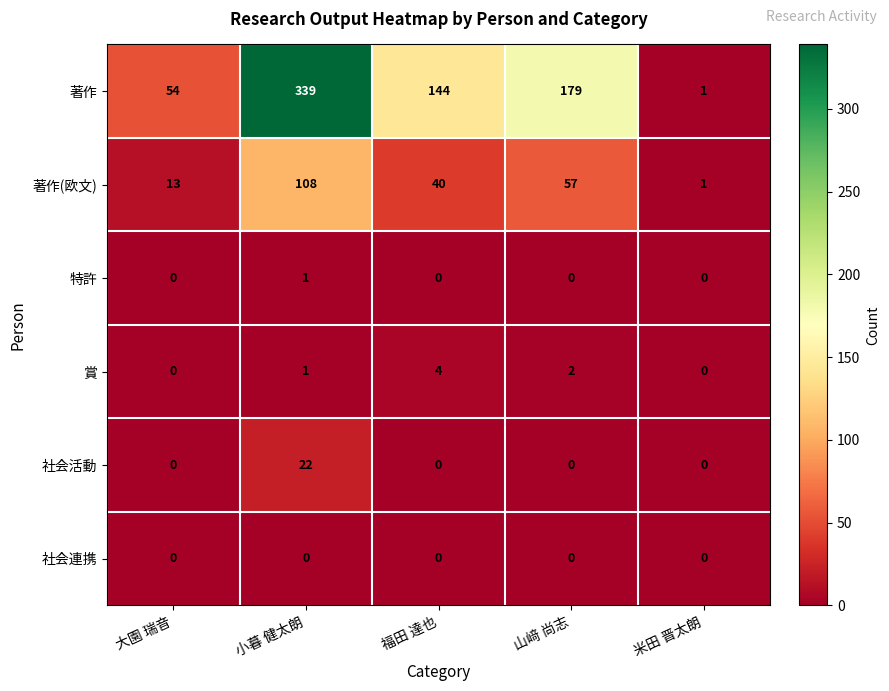

The 賞 series shows 4 at 福田 達也. True or false?

True